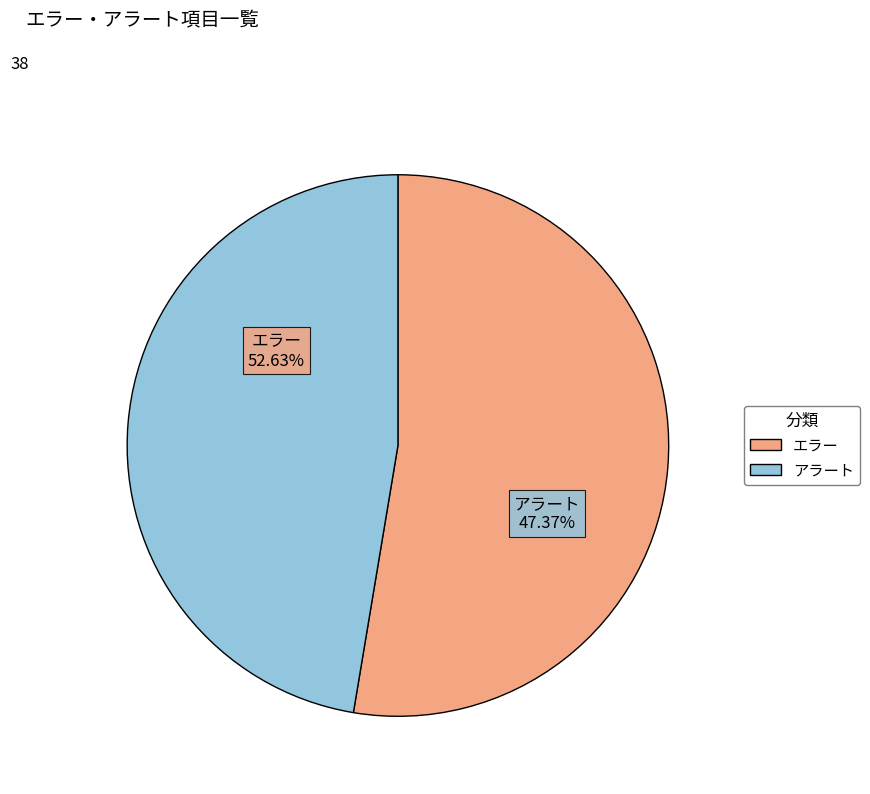

What is the change in value from エラー to アラート?

-2